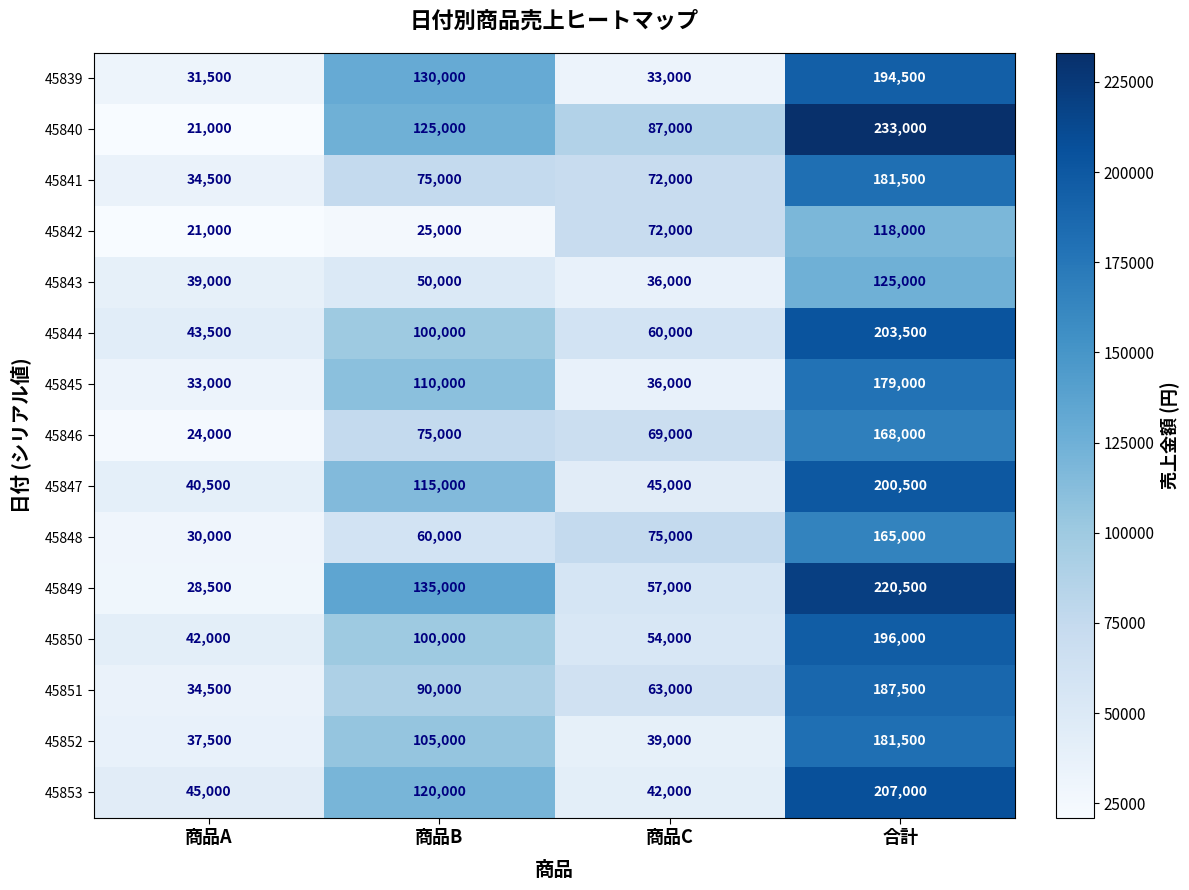

The 45842 series shows 95830 at 商品C. True or false?

False